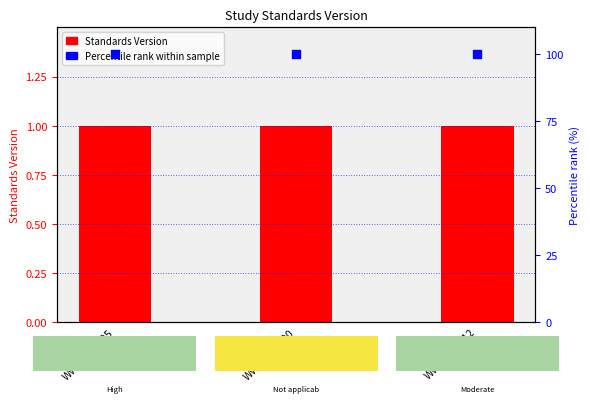

What is the total value across all series at WWHV038490?

101